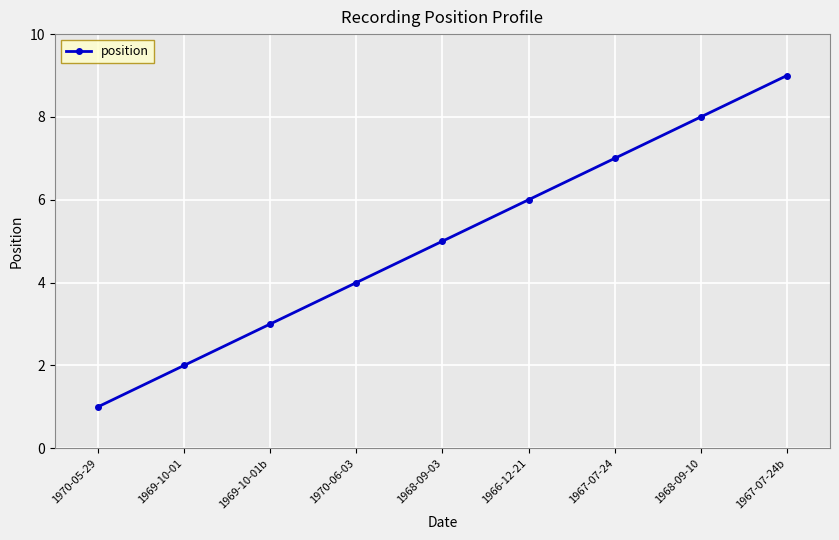

Approximately how many times larger is the value at 1968-09-10 compared to 1970-06-03?

2.0